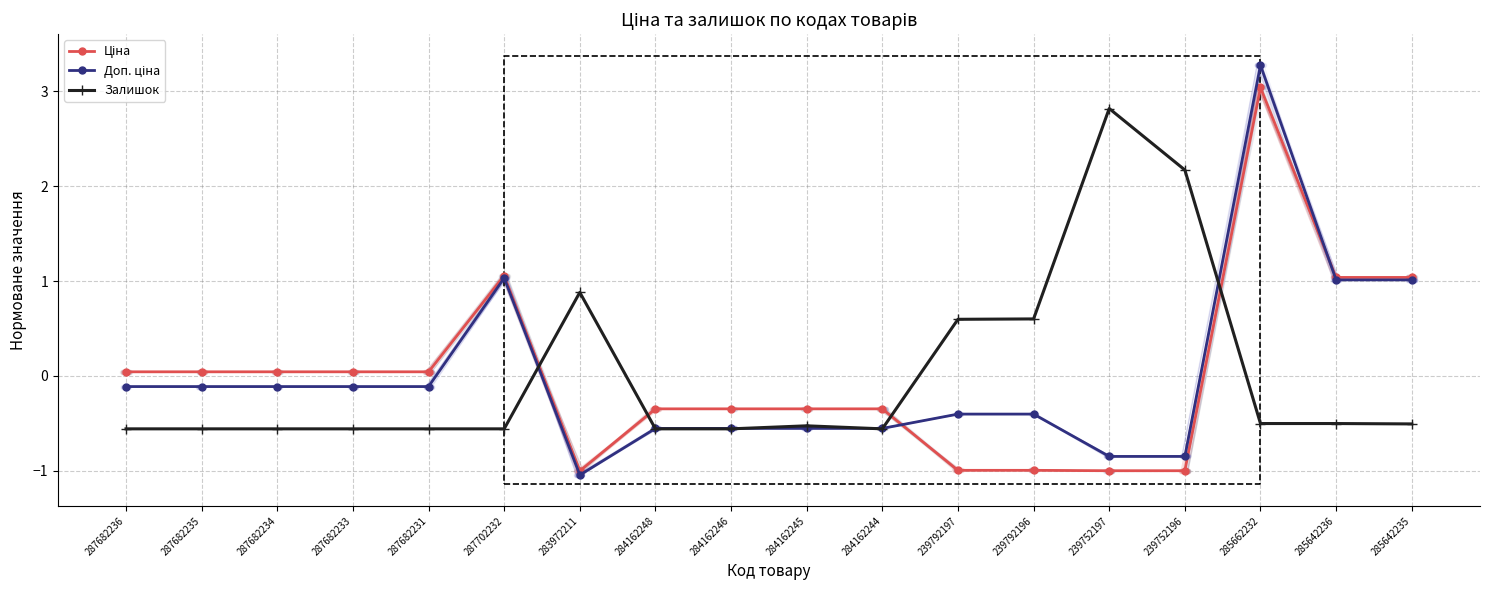

What is the value of the Доп. ціна point at the 16th from the left?

3.3